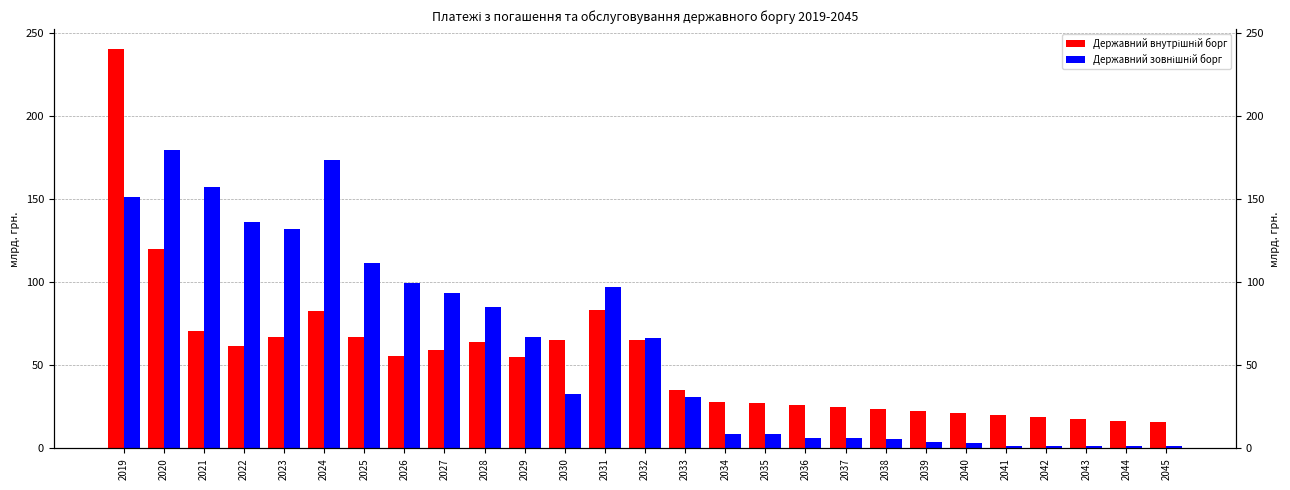

True or false: Державний внутрішній борг has a value of 120.2 at 2020.

True